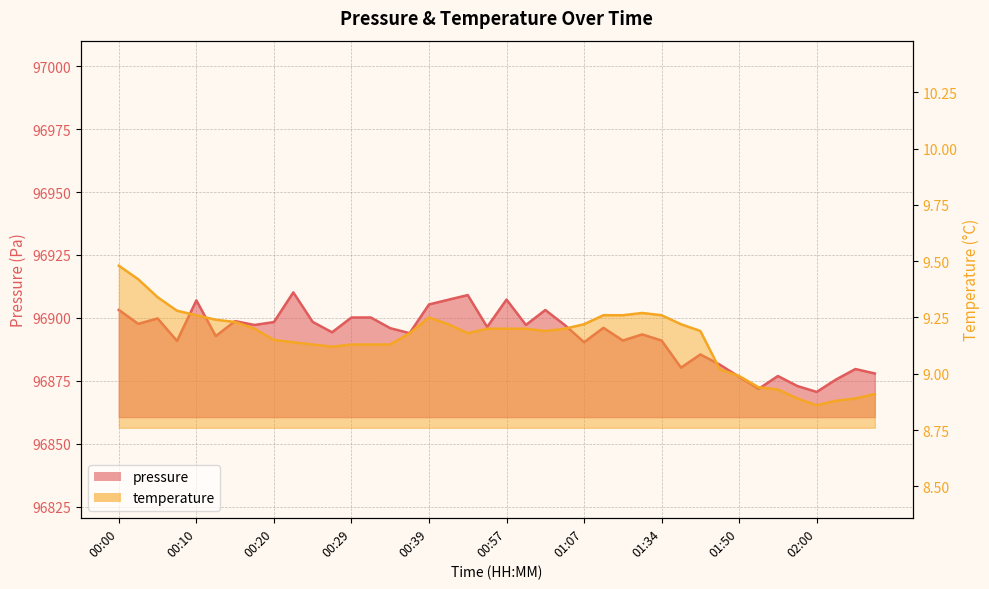

Is it true that temperature equals 9.2 at 00:42?

True